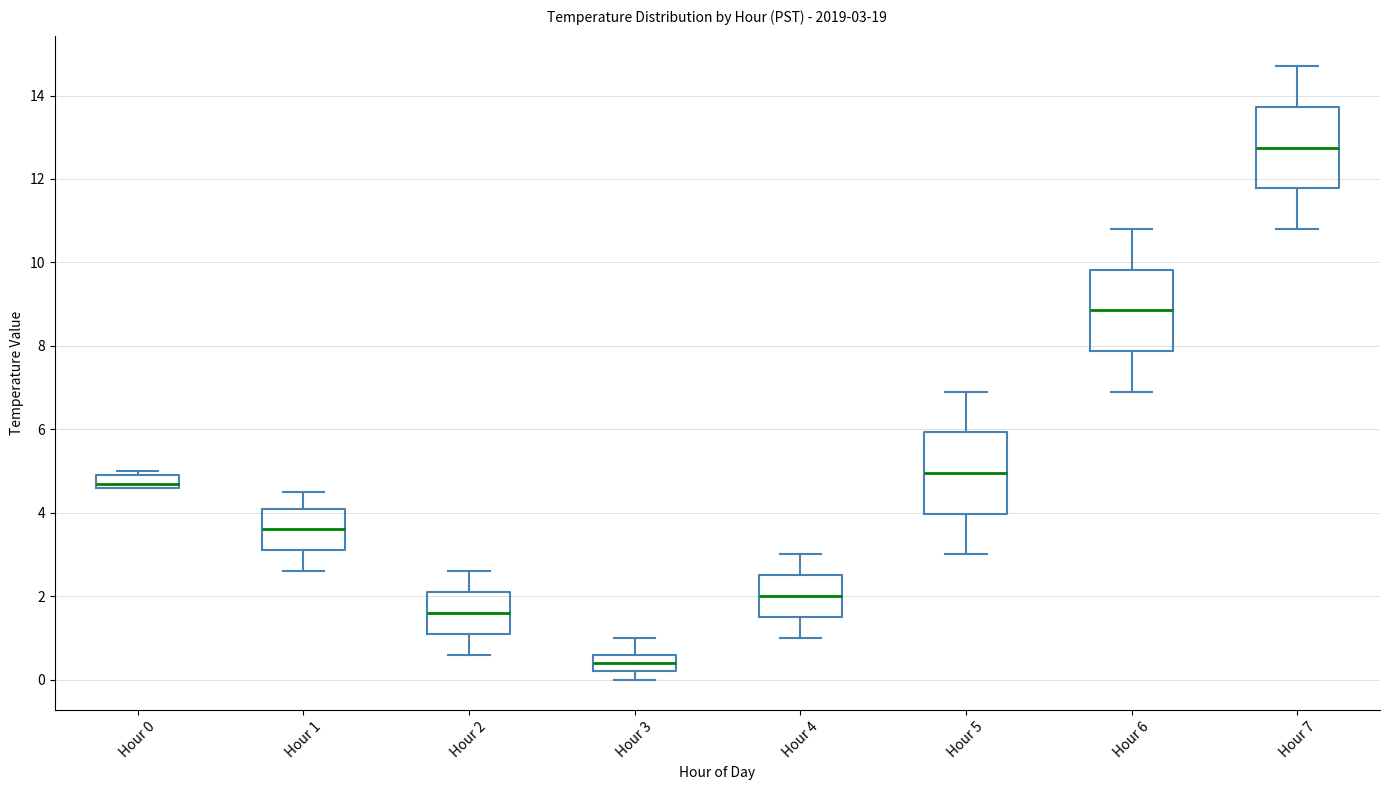

Which box has the lowest median line?

Hour 3